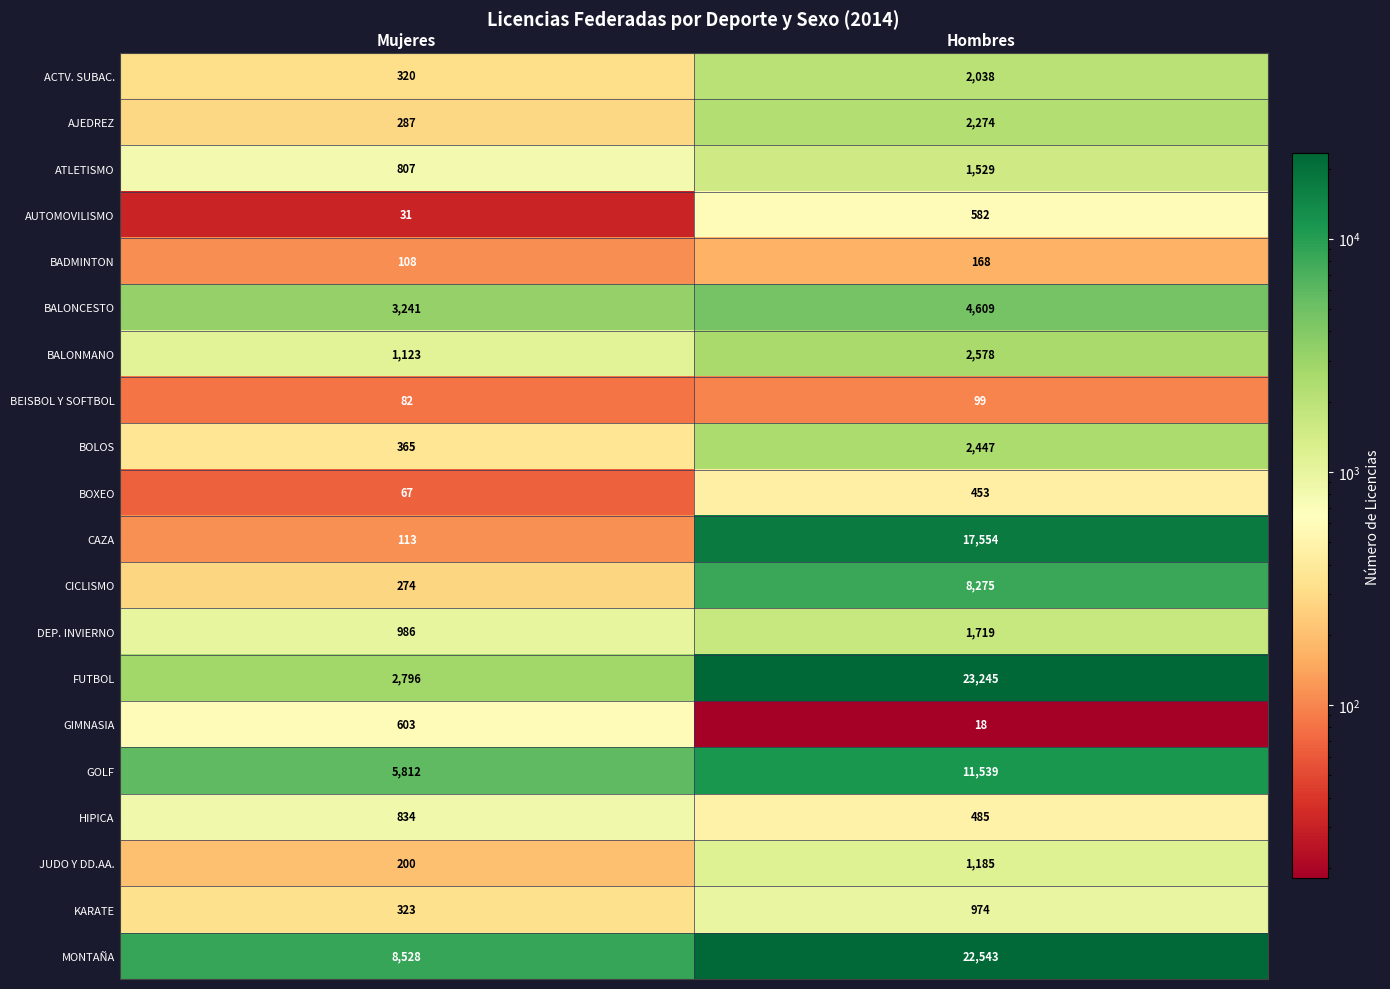

The GOLF series shows 3395 at Hombres. True or false?

False